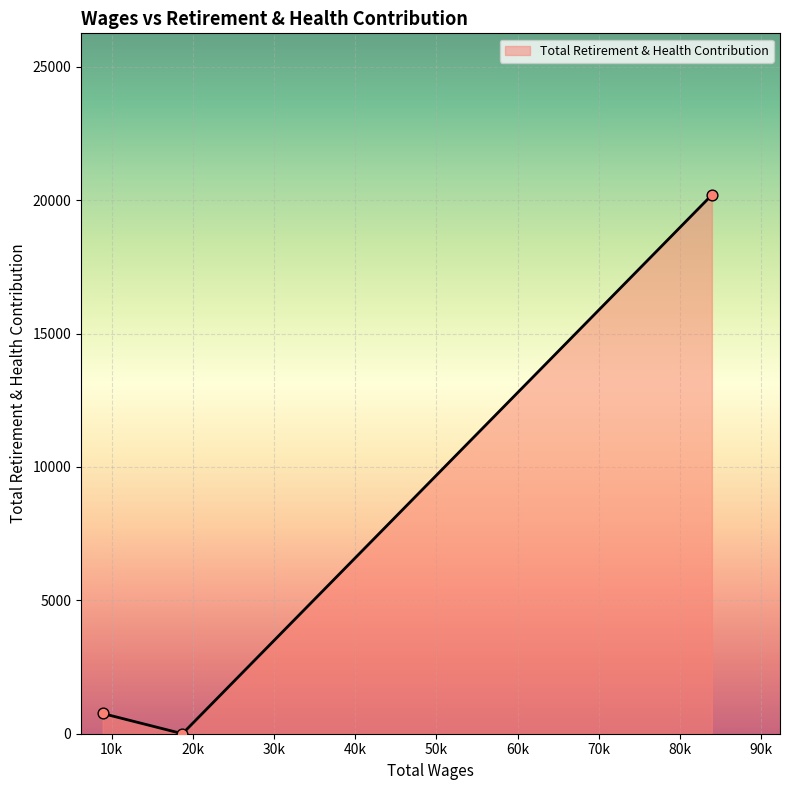

What is the greatest value displayed?

20193